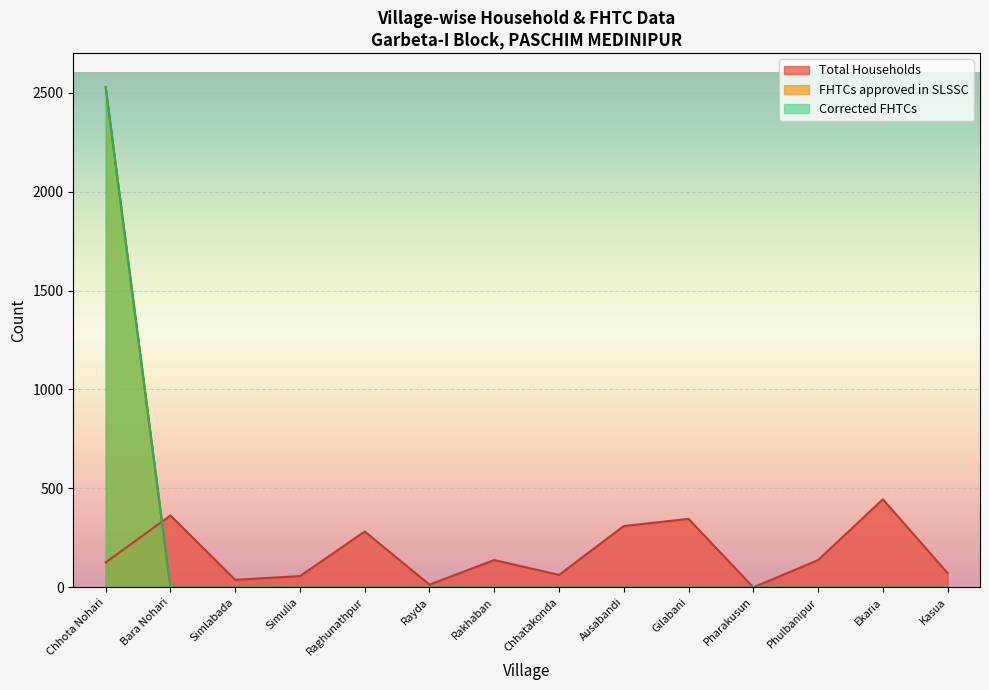

True or false: Total Households has a value of 57 at Simulia.

True